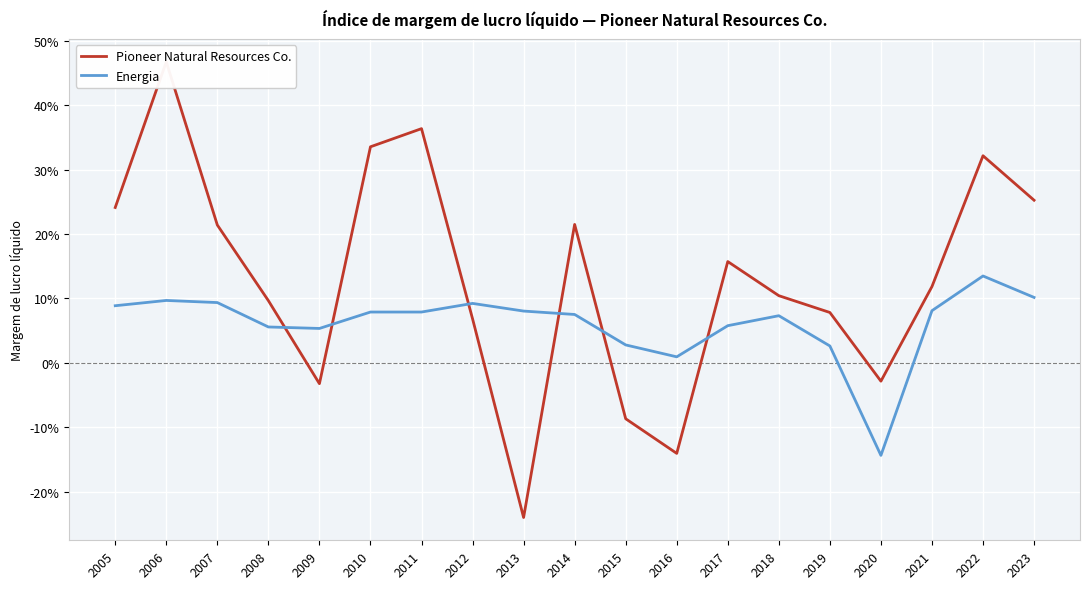

The value of Energia at 2009 is 0.0. True or false?

False